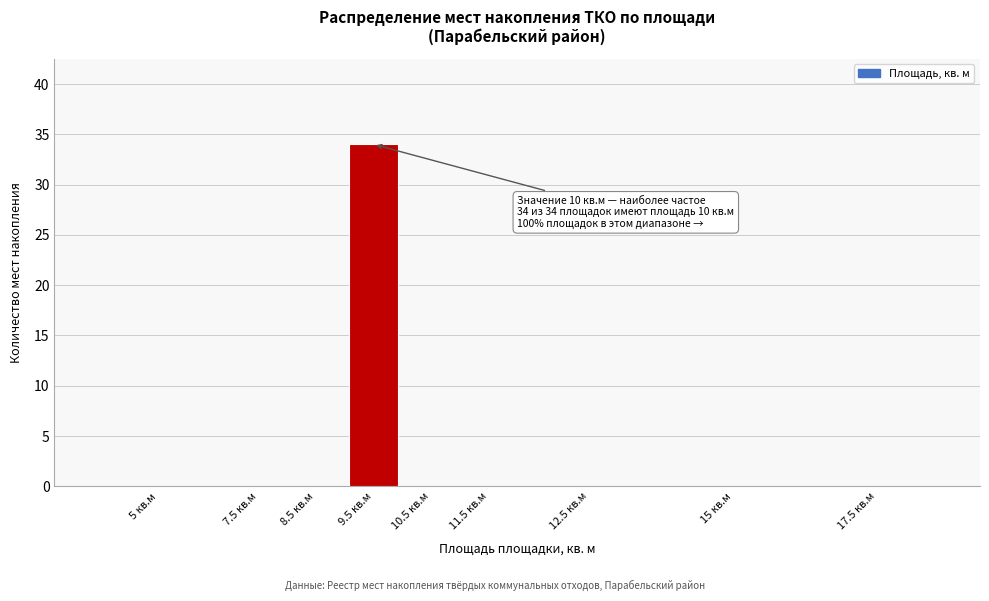

Reading left to right, extract all data points from this chart.

5 кв.м=0	7.5 кв.м=0	8.5 кв.м=0	9.5 кв.м=34	10.5 кв.м=0	11.5 кв.м=0	12.5 кв.м=0	15 кв.м=0	17.5 кв.м=0